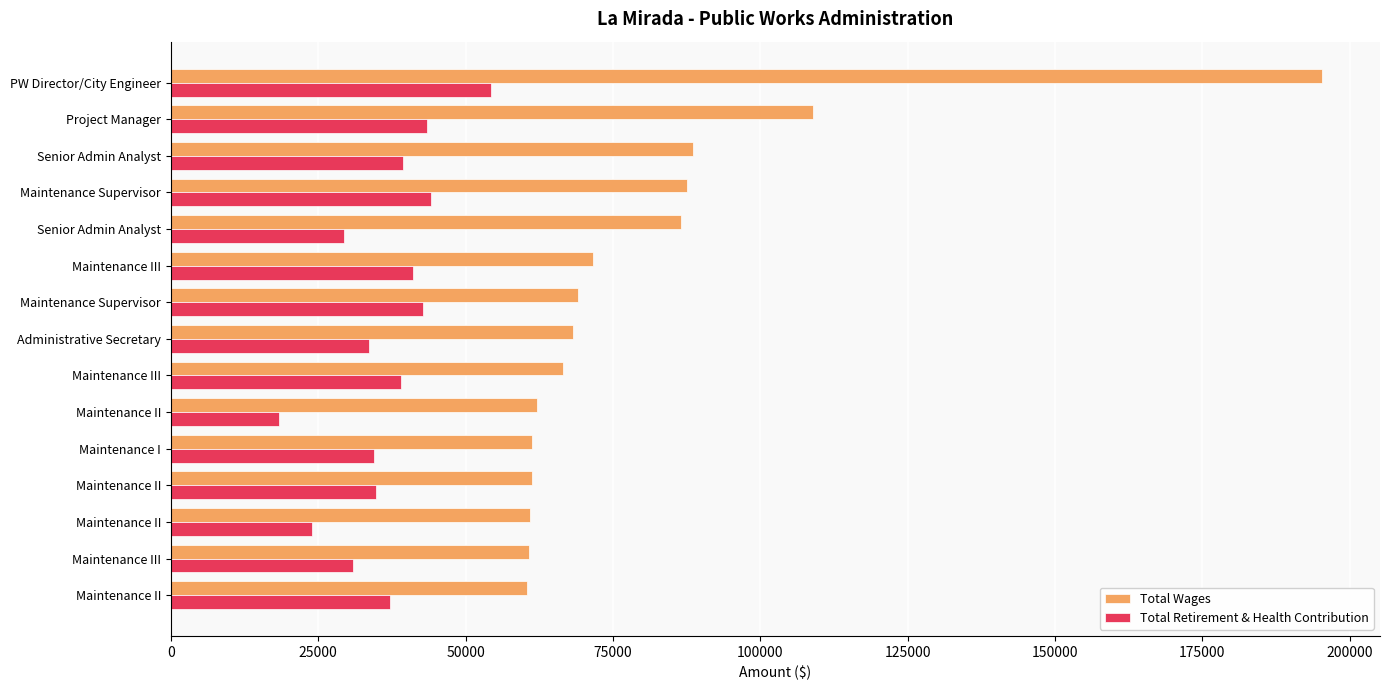

Which series has the largest total across all categories?

Total Wages